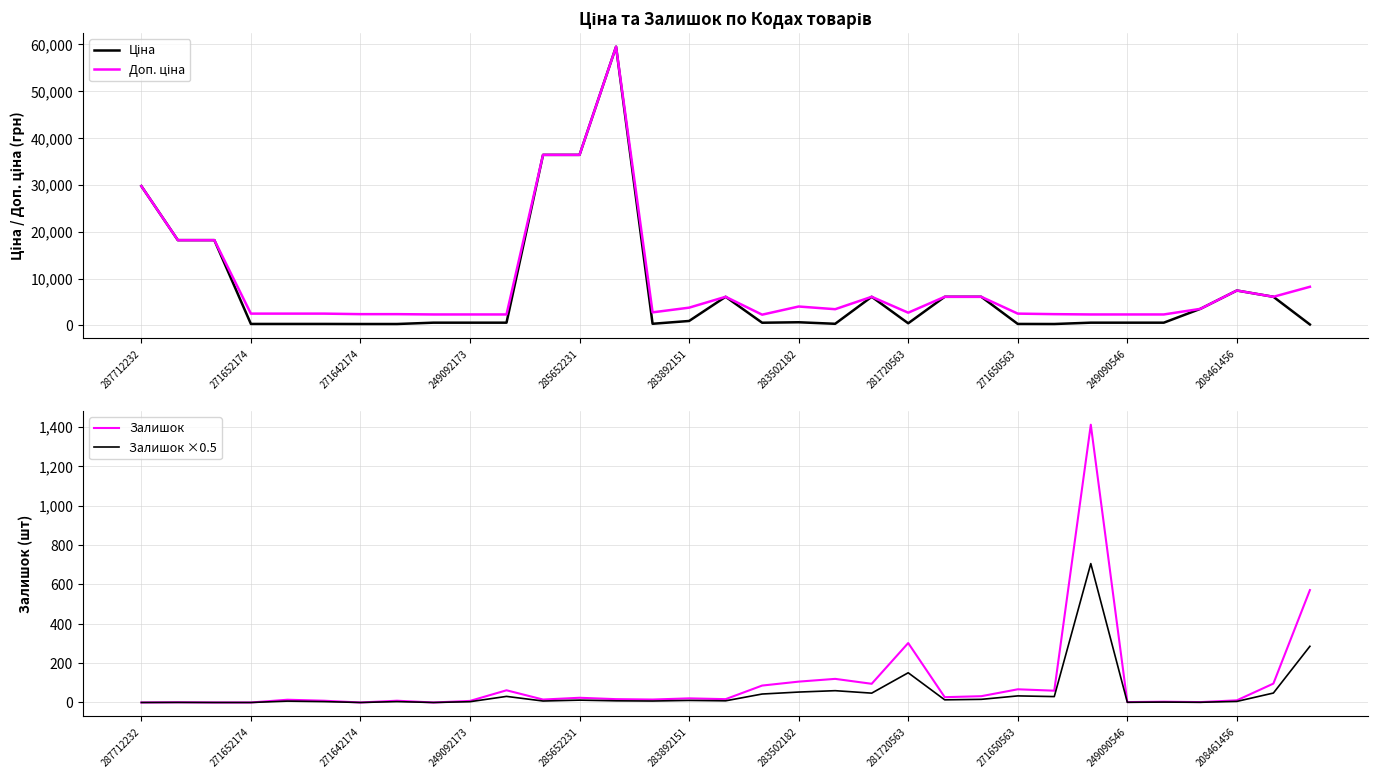

What is the maximum value for Залишок ×0.5?

705.5